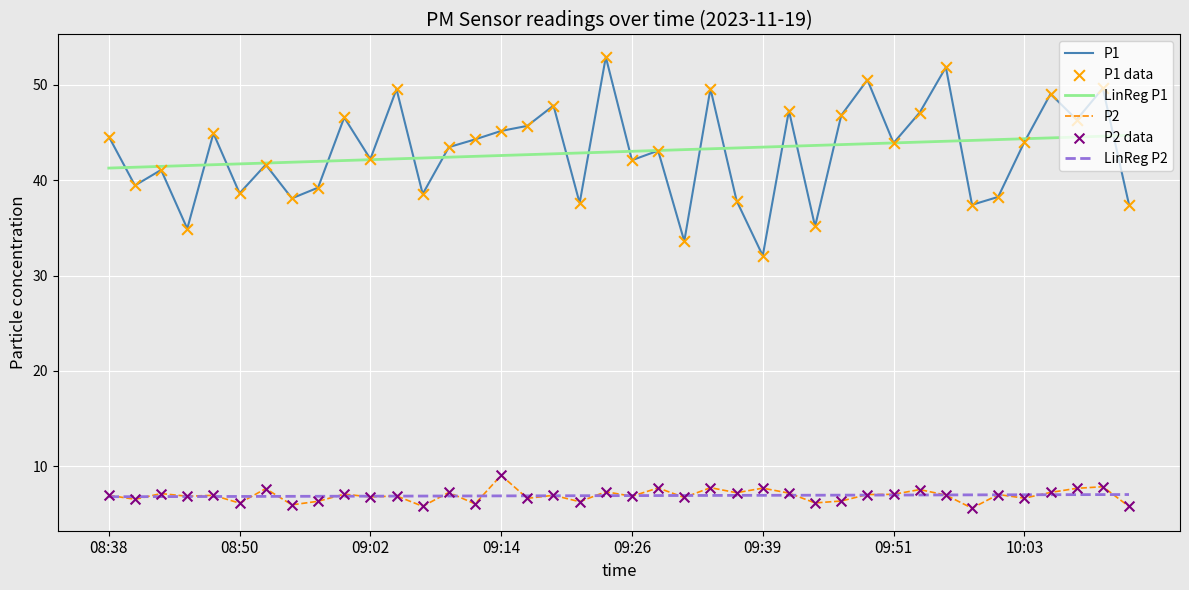

What is the minimum value for LinReg P1?

41.3